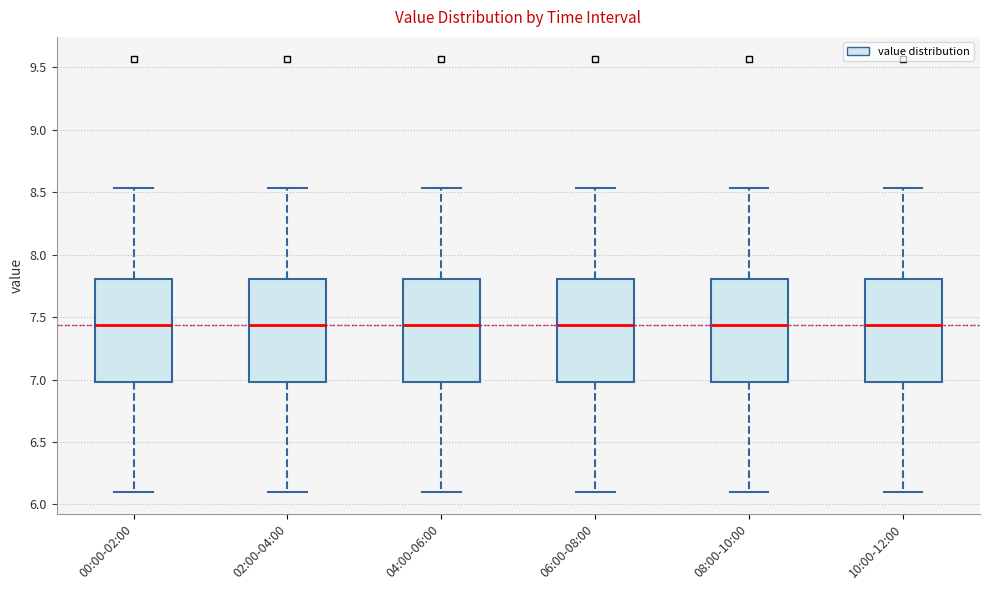

Where does the lower whisker of the box for 08:00-10:00 end on the y-axis? The values are not printed on the chart, so give them approximately, as read against the axis.

6.10